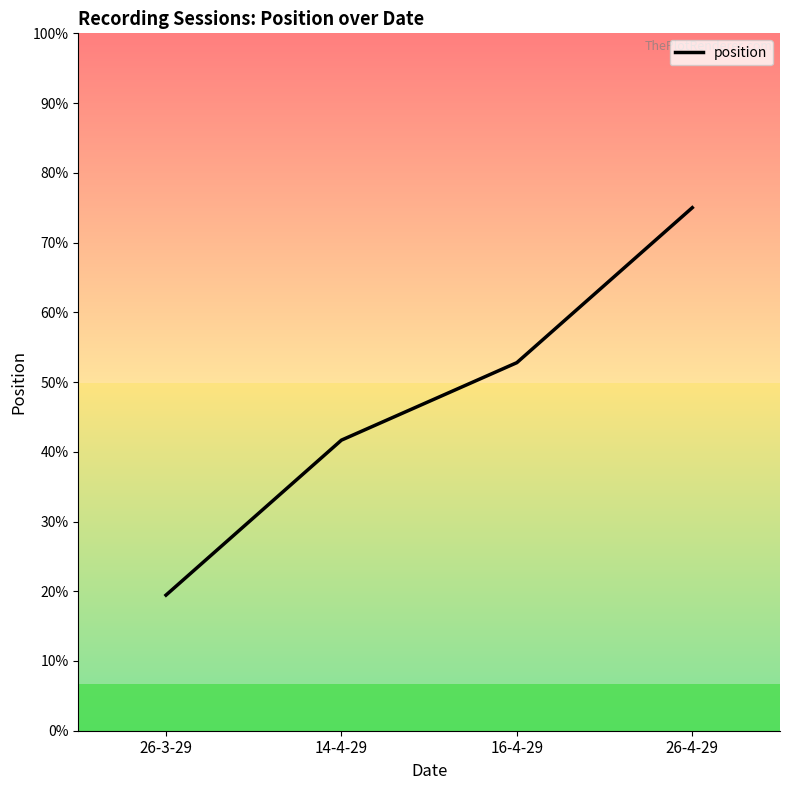

List the labels in order of value, smallest first.

26-3-29, 14-4-29, 16-4-29, 26-4-29